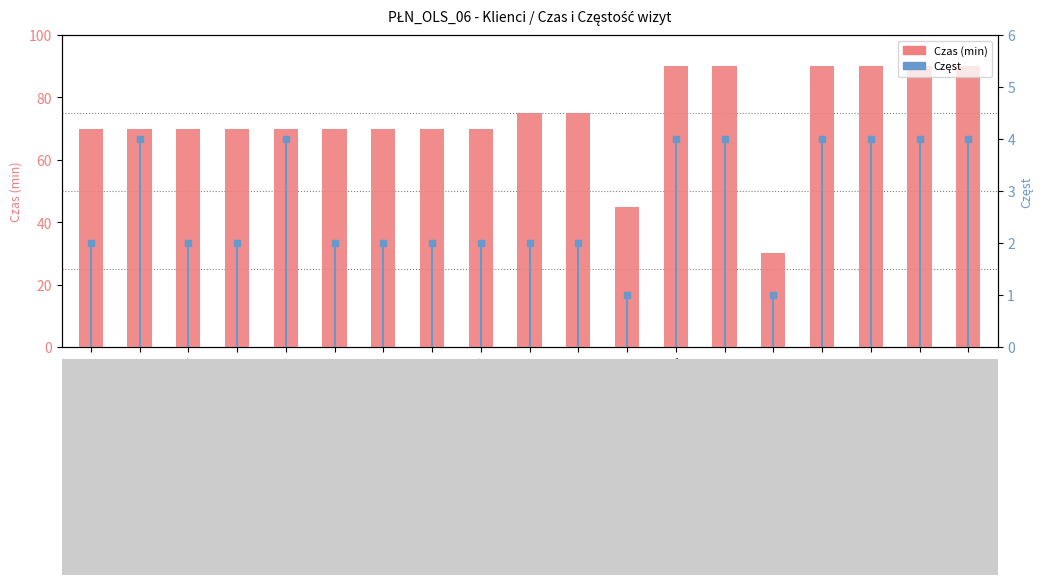

At CARREFOUR MARKET NR 299, list the series in order from largest to smallest.

Czas (min), Częst